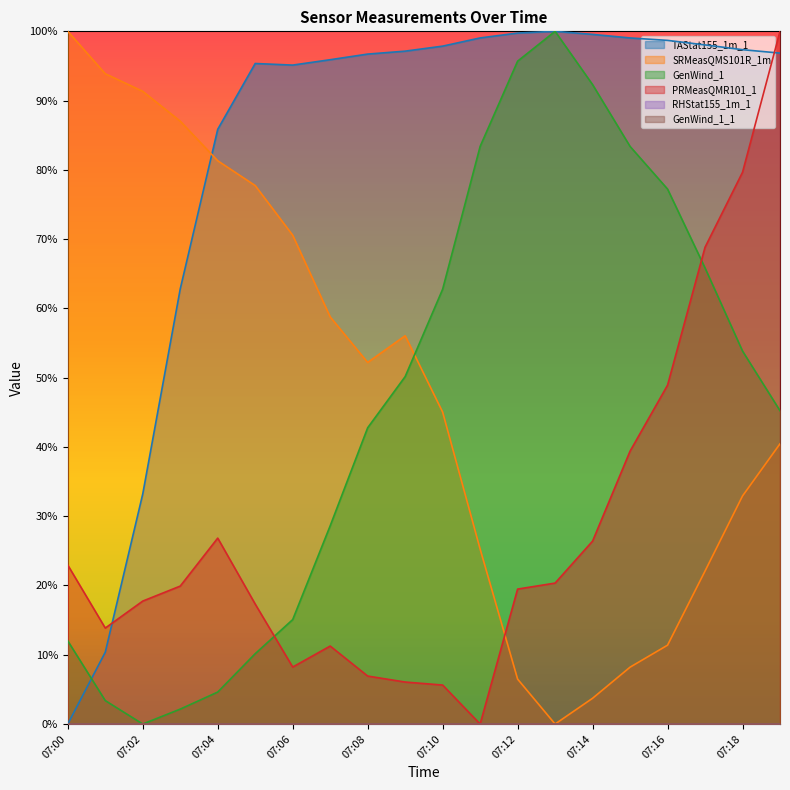

What is the value of the SRMeasQMS101R_1m point at the 7th from the left?

0.7